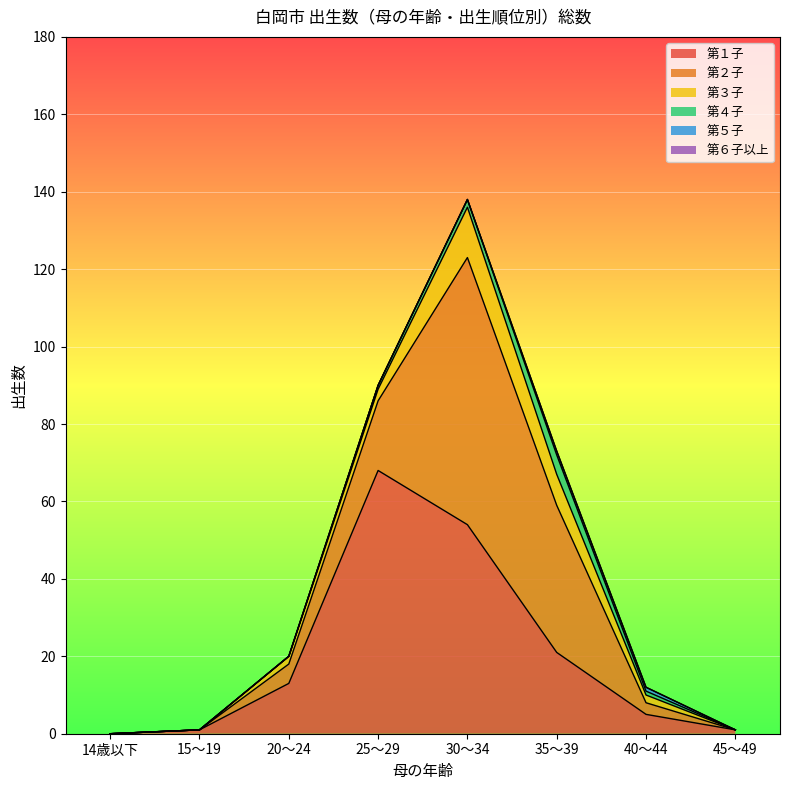

Where does the 第３子 series first go above 2?

25～29